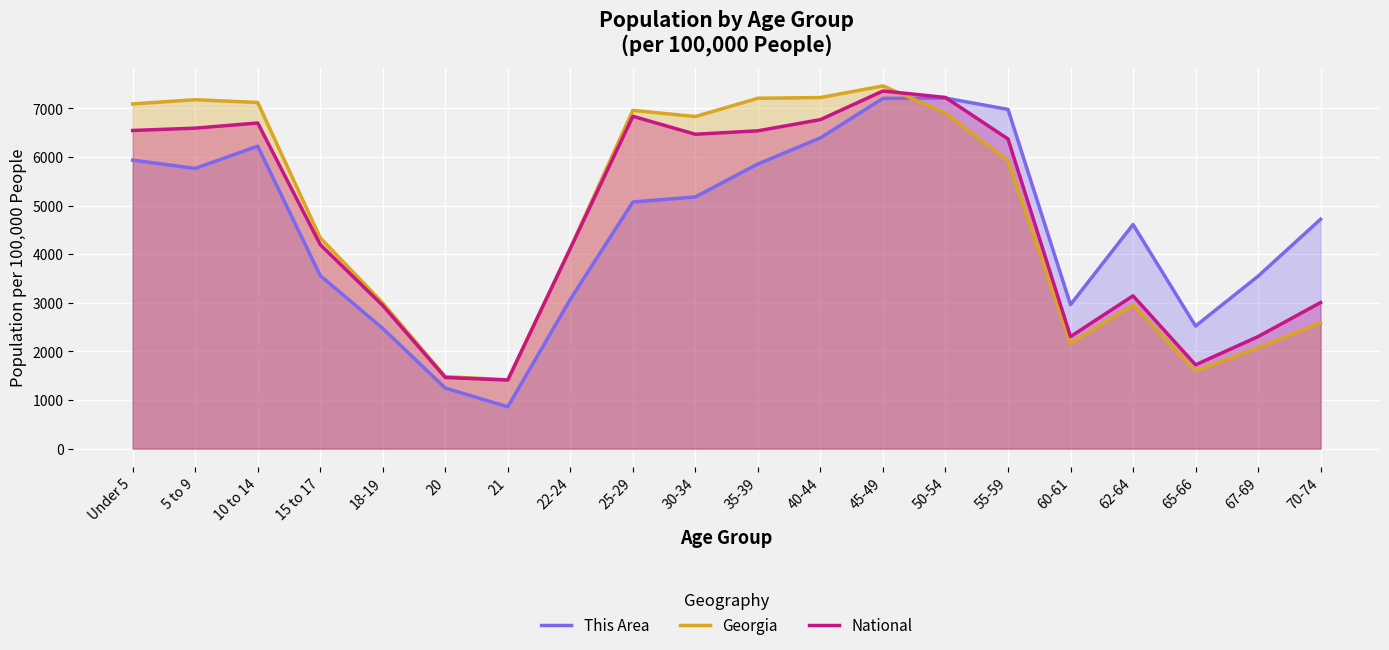

Between 55-59 and 5 to 9, which is larger?

55-59